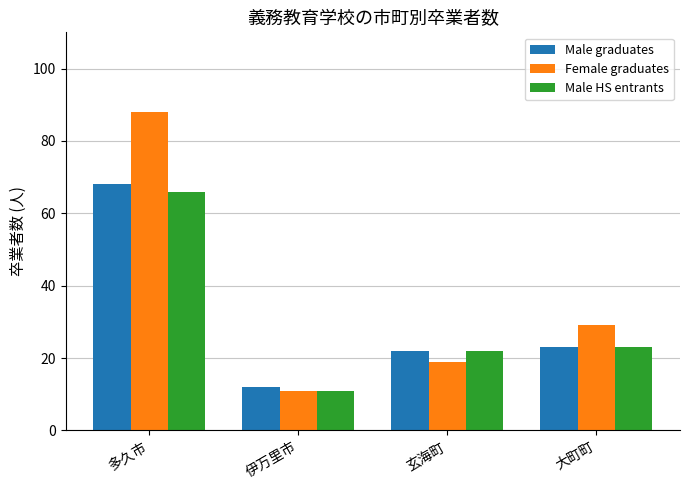

Reading right to left, transcribe all the data shown in this chart.

Male graduates: 23	22	12	68
Female graduates: 29	19	11	88
Male HS entrants: 23	22	11	66